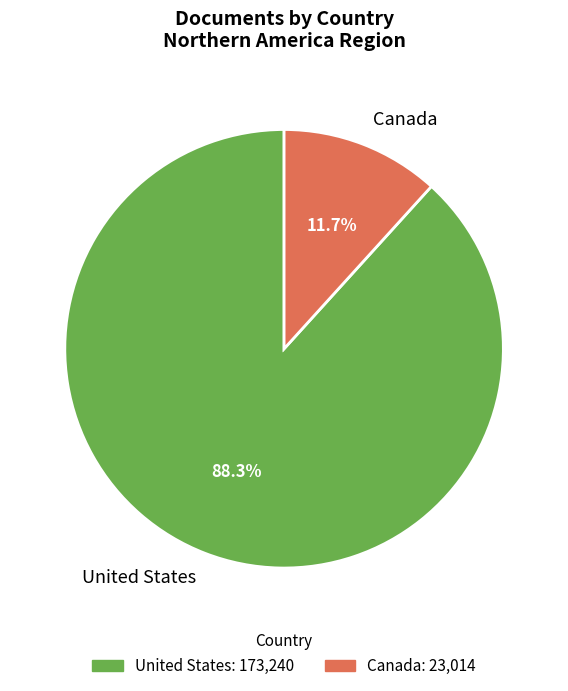

True or false: Canada accounts for 19% of the total.

False